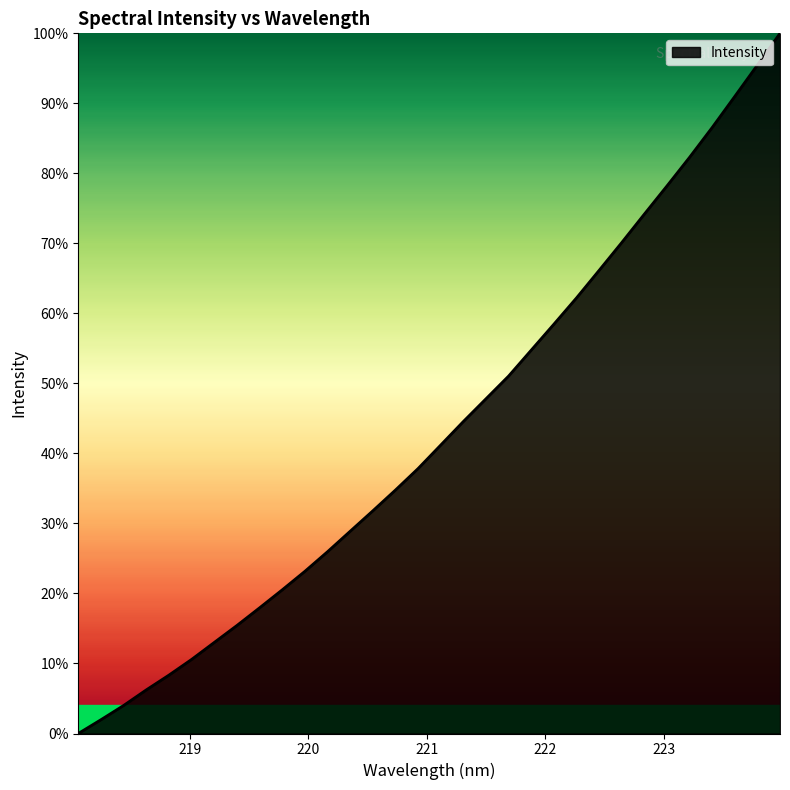

What is the difference between the maximum and minimum values?

100.0